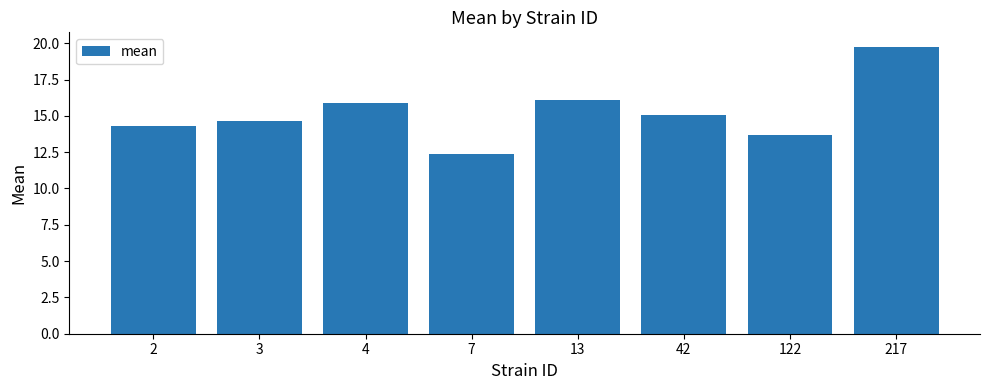

How many data points are less than 15?

4